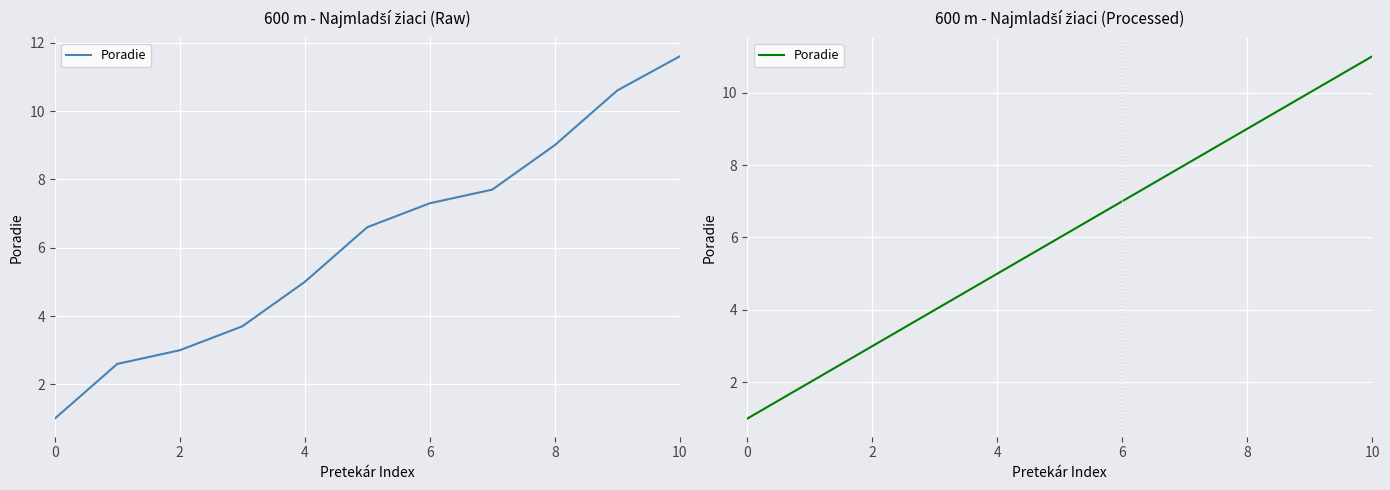

What is the smallest value displayed?

1